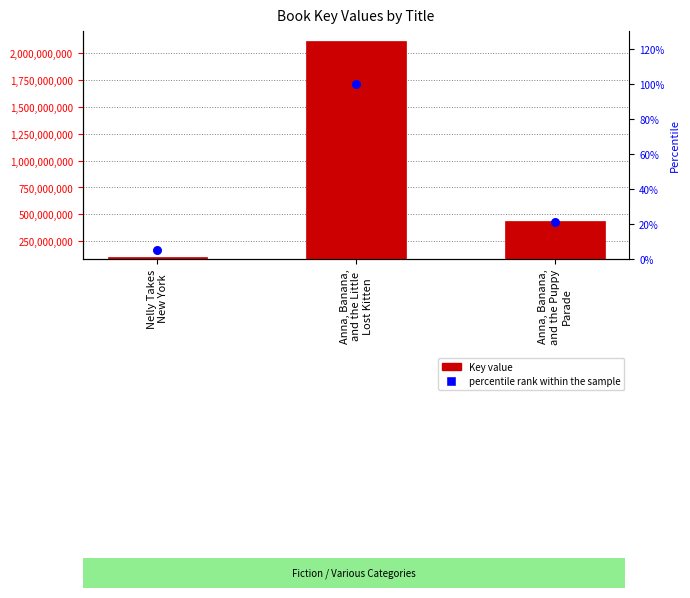

Is the value of percentile rank within the sample at Nelly Takes
New York greater than the value of Key at Anna, Banana,
and the Puppy
Parade?

No